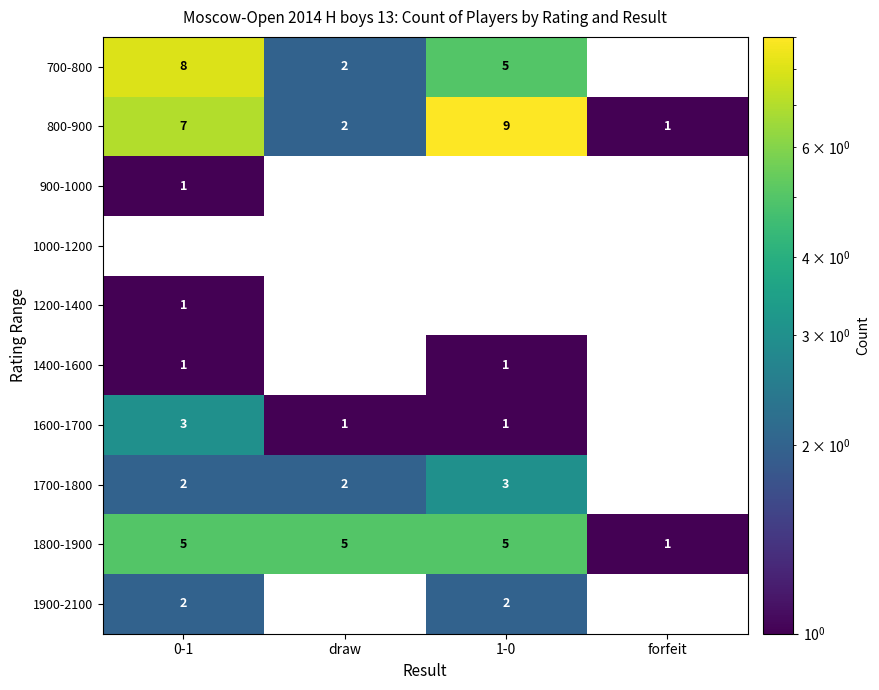

What is the greatest value displayed?

9.0